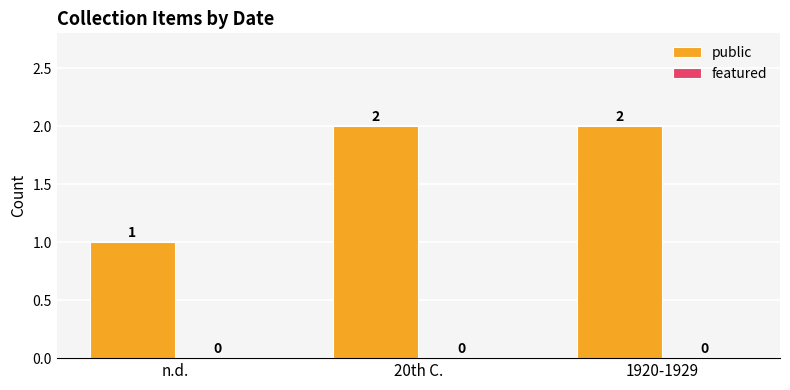

Reading left to right, list all the values displayed in this chart.

n.d.=1	20th C.=2	1920-1929=2